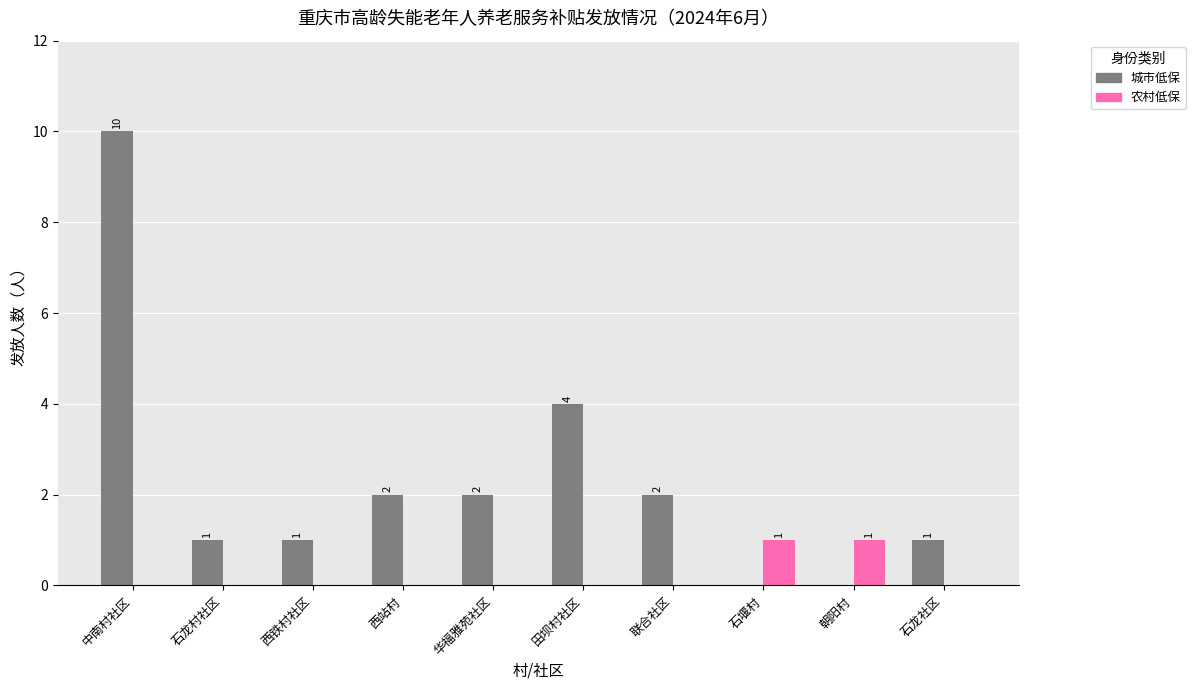

Reading left to right, extract all data points from this chart.

城市低保: 中南村社区=10	石龙村社区=1	西铁村社区=1	西站村=2	华福雅苑社区=2	田坝村社区=4	联合社区=2	石堰村=0	朝阳村=0	石龙社区=1
农村低保: 中南村社区=0	石龙村社区=0	西铁村社区=0	西站村=0	华福雅苑社区=0	田坝村社区=0	联合社区=0	石堰村=1	朝阳村=1	石龙社区=0